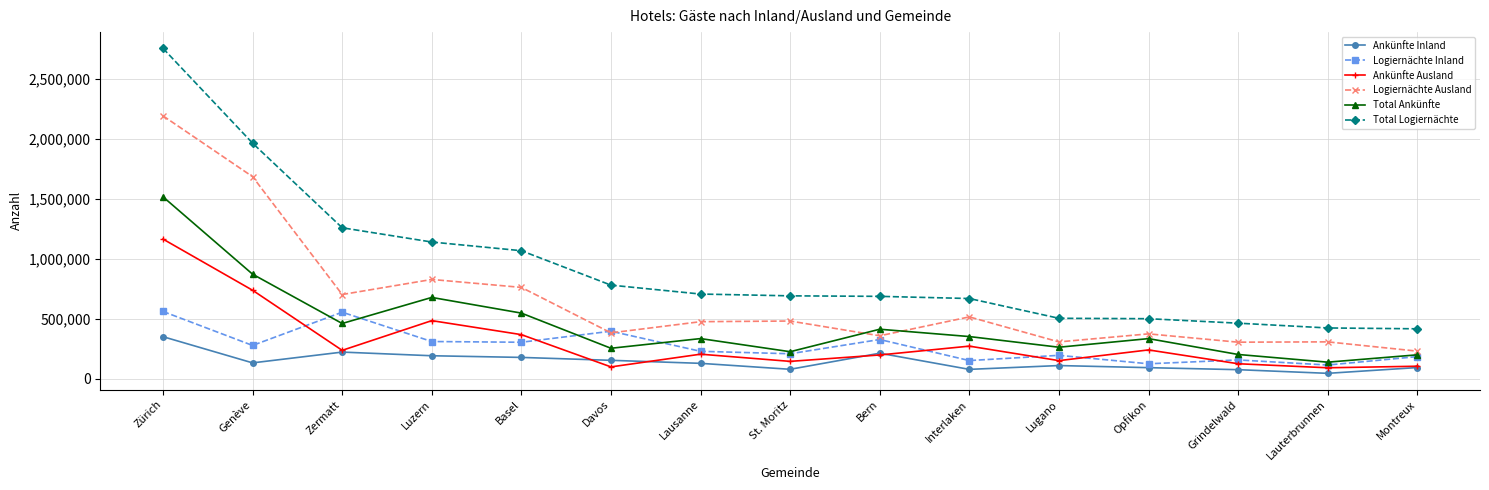

In Ankünfte Ausland, how many points are higher than both neighbors (excluding endpoints)?

4